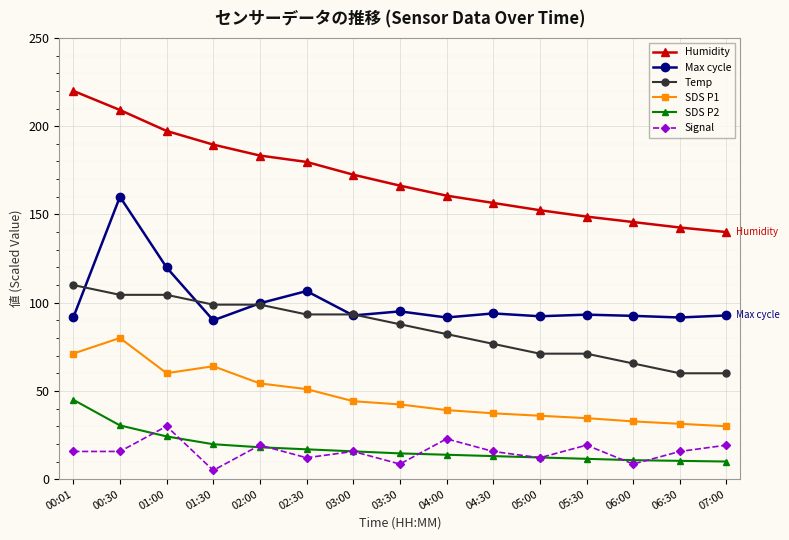

Where does the SDS P2 series first go above 14?

00:01